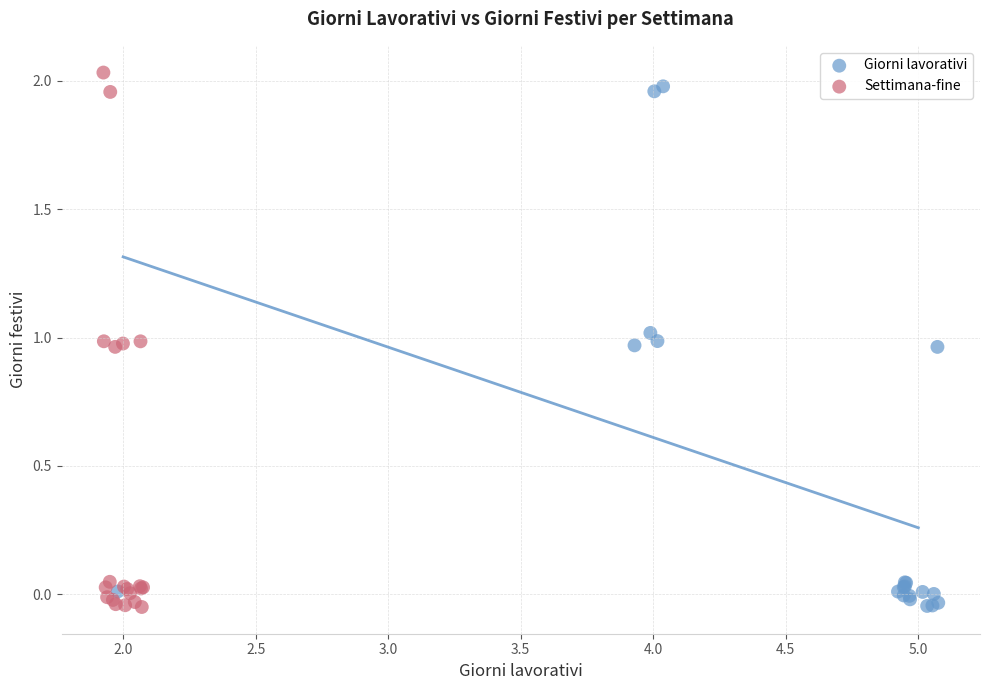

Which series has the largest Y range (max minus min)?

Settimana-fine